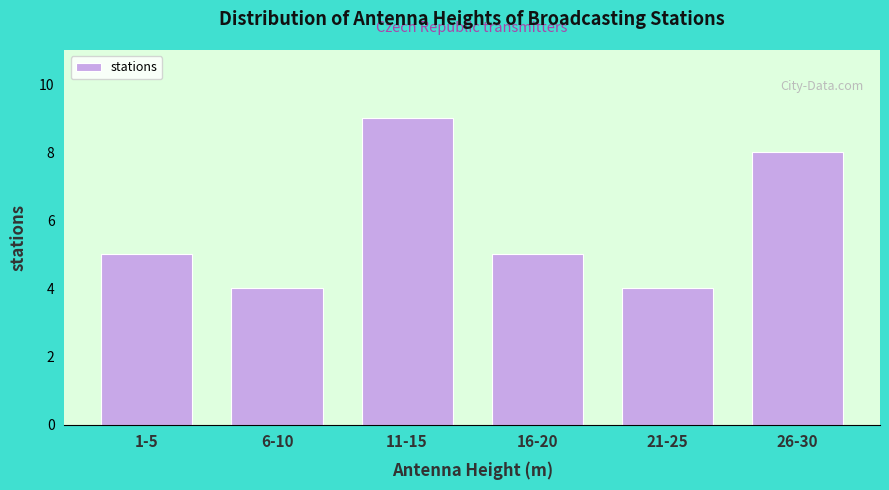

Reading right to left, extract all data points from this chart.

26-30=8	21-25=4	16-20=5	11-15=9	6-10=4	1-5=5